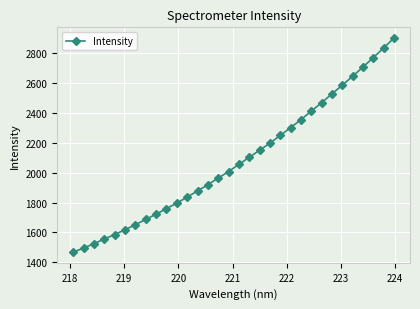

What is the greatest value displayed?

2902.1